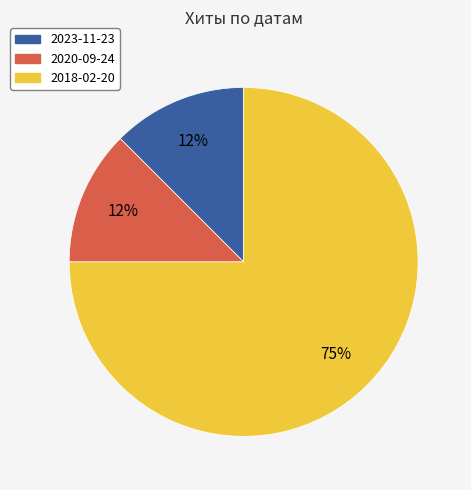

Do 2018-02-20 and 2023-11-23 together represent more than half of the pie?

Yes